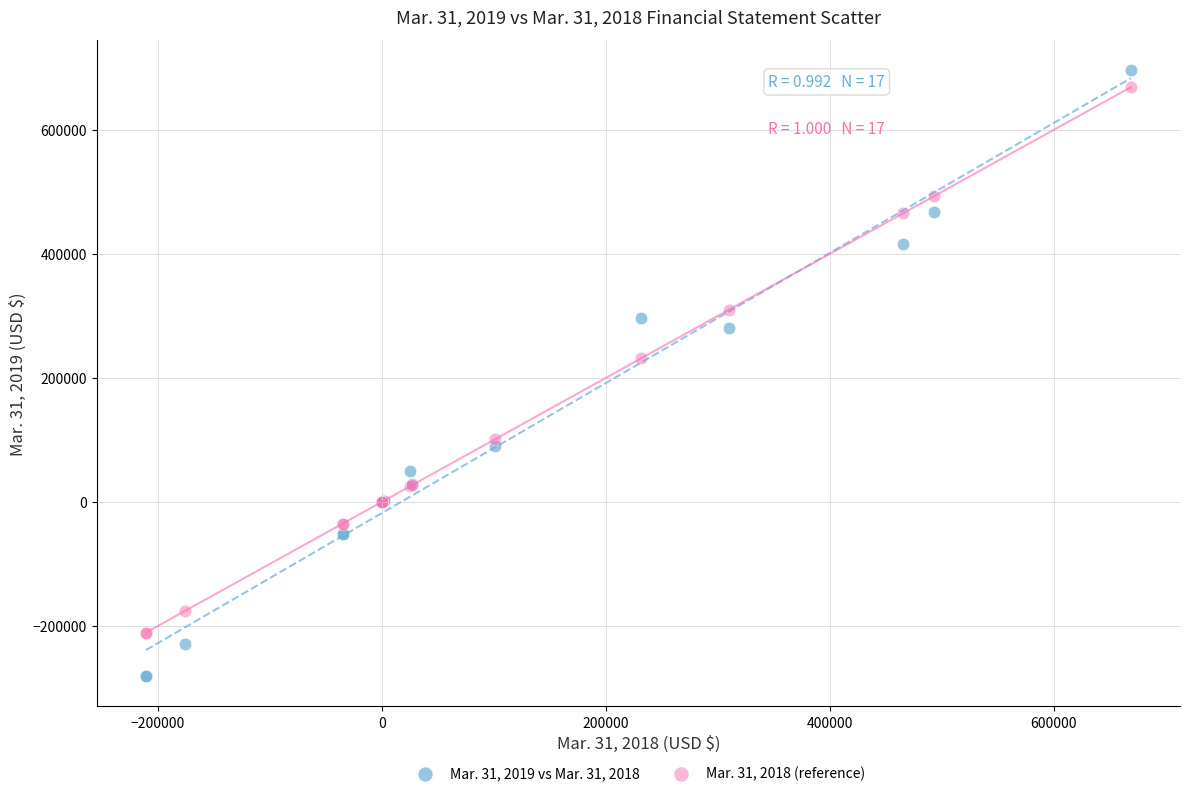

Which series reaches the minimum Y coordinate?

Mar. 31, 2019 vs Mar. 31, 2018